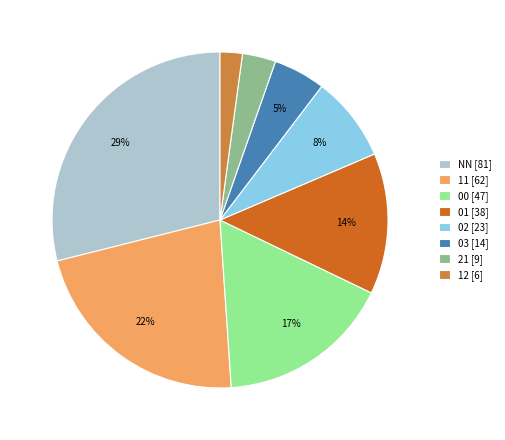

Is the sum of NN [81] and 21 [9] greater than half?

No